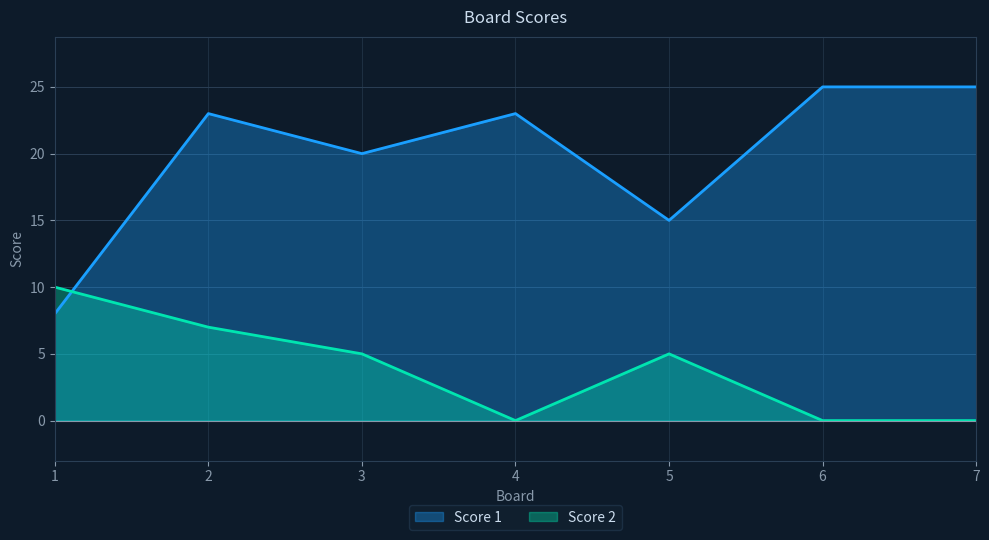

Rank the series by their maximum value, from lowest to highest.

Score 2, Score 1